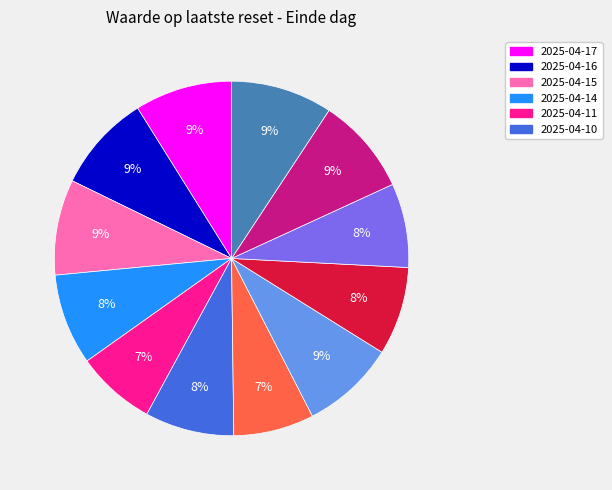

To the nearest percent, what is the average slice percentage?

8%